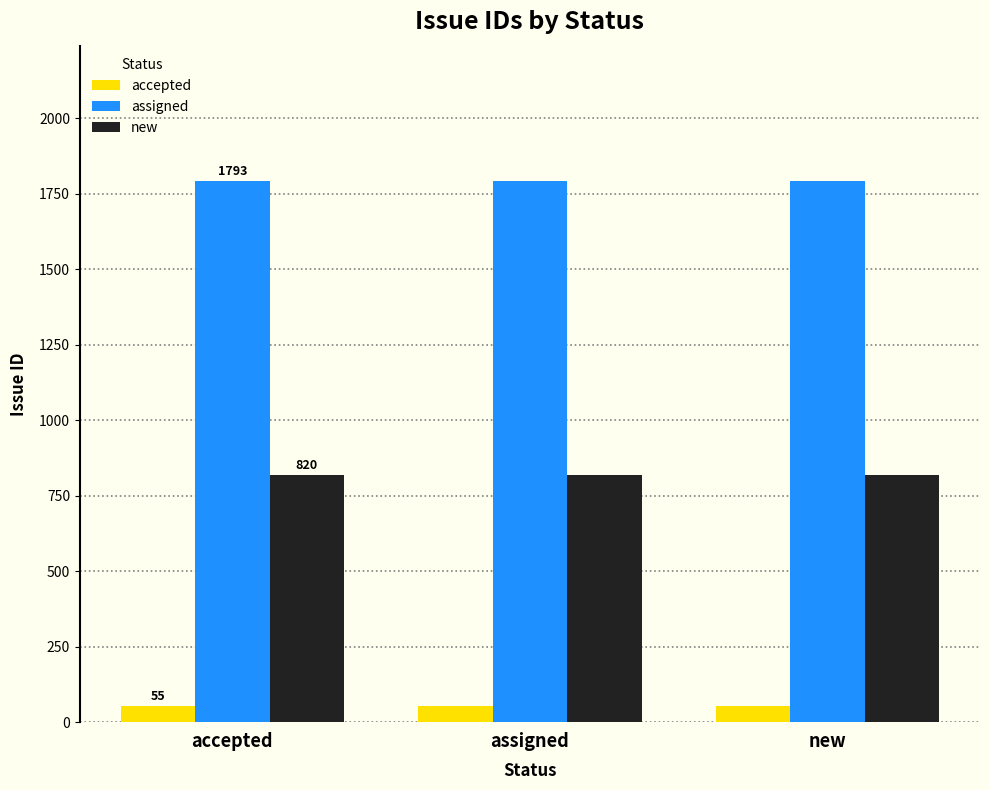

Reading right to left, extract all data points from this chart.

accepted: 55	55	55
assigned: 1793	1793	1793
new: 820	820	820